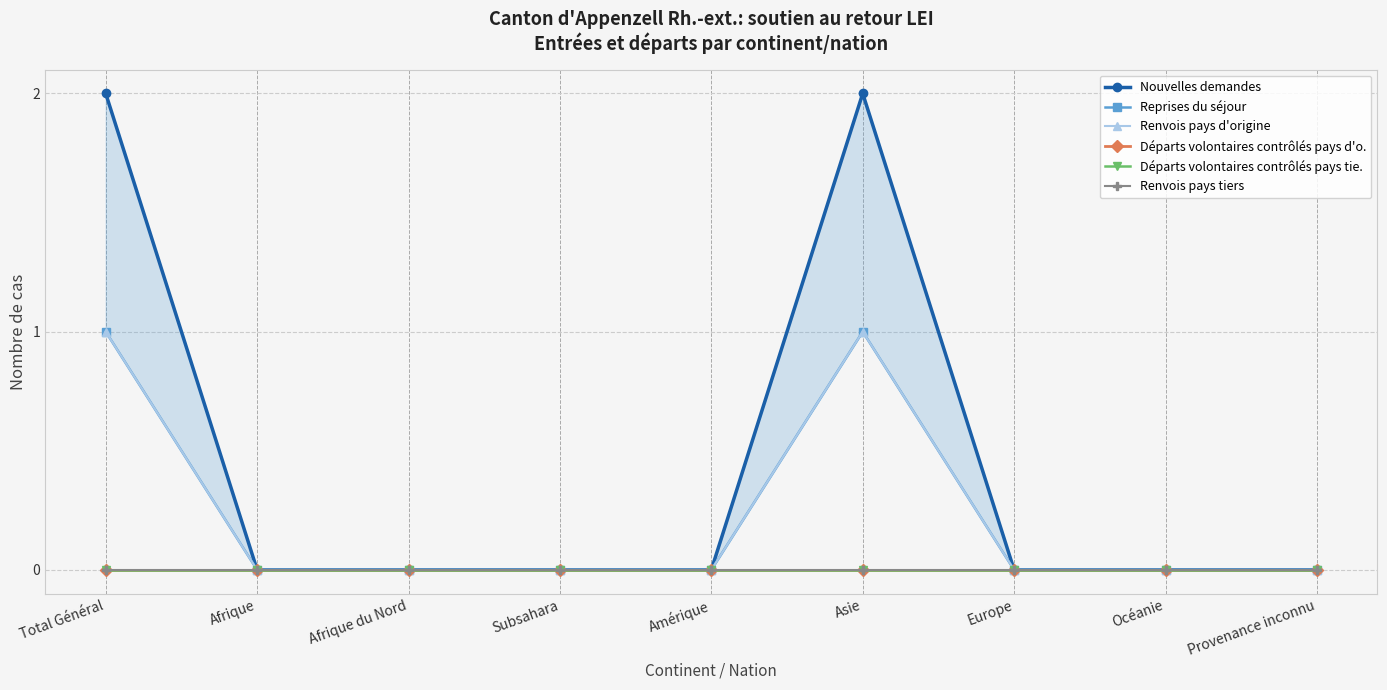

What is the difference between the maximum and minimum values in the Nouvelles demandes series?

2